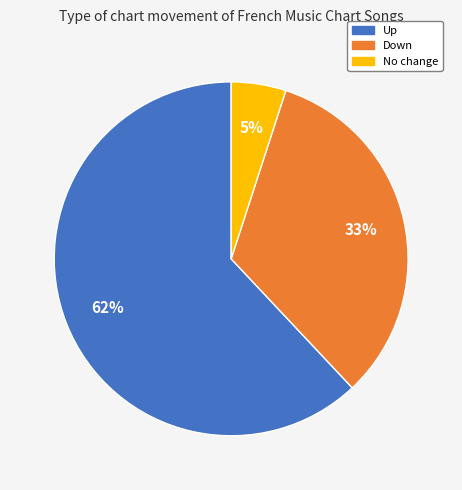

To the nearest percent, what is the difference between the largest and smallest slice percentages?

57%